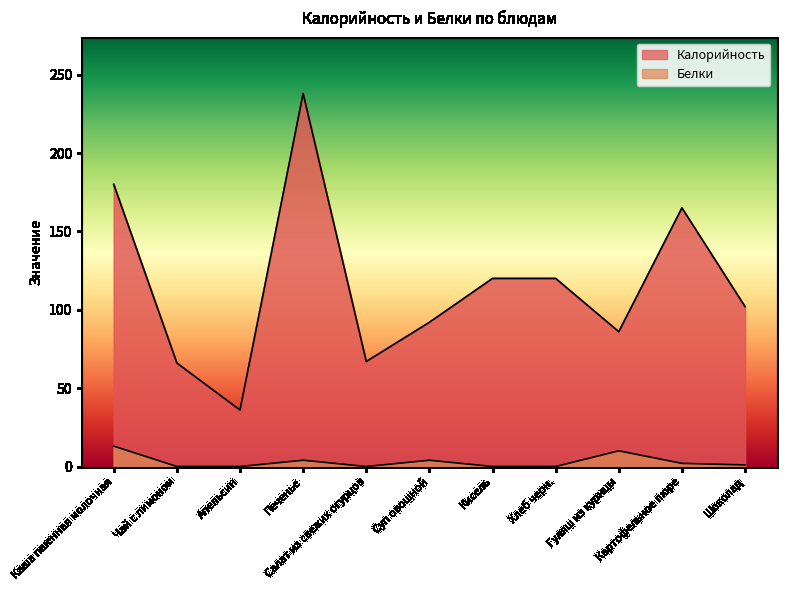

True or false: Калорийность and Белки intersect in this chart.

False